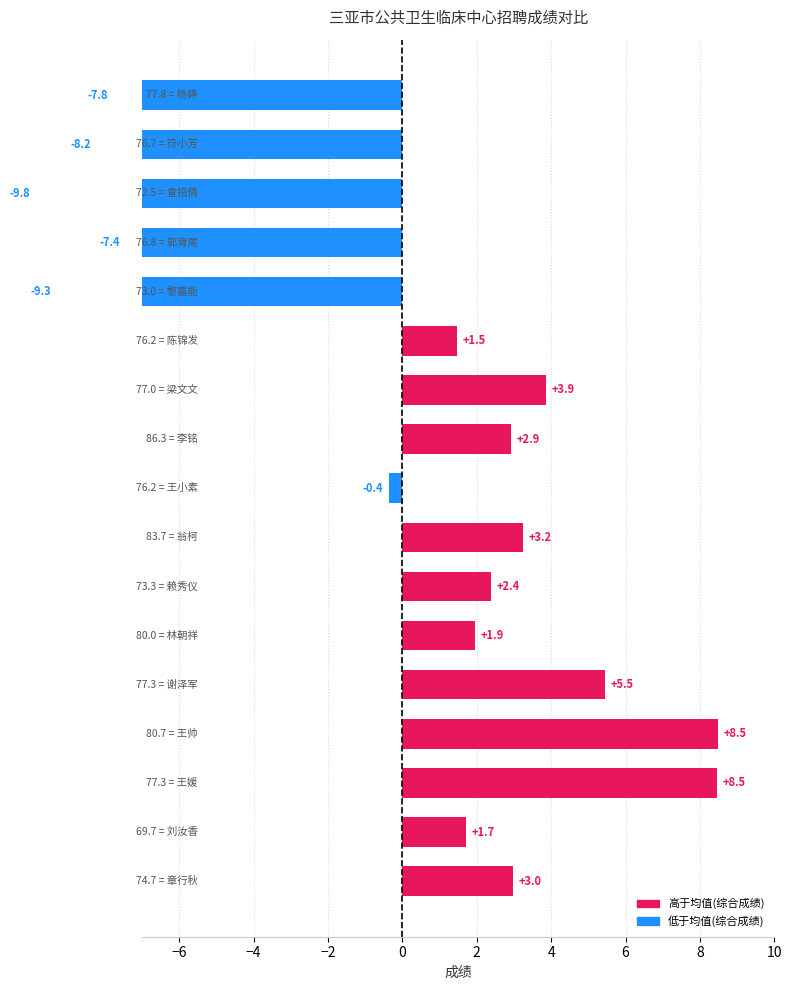

True or false: the data shows -9.3 at 12.

True